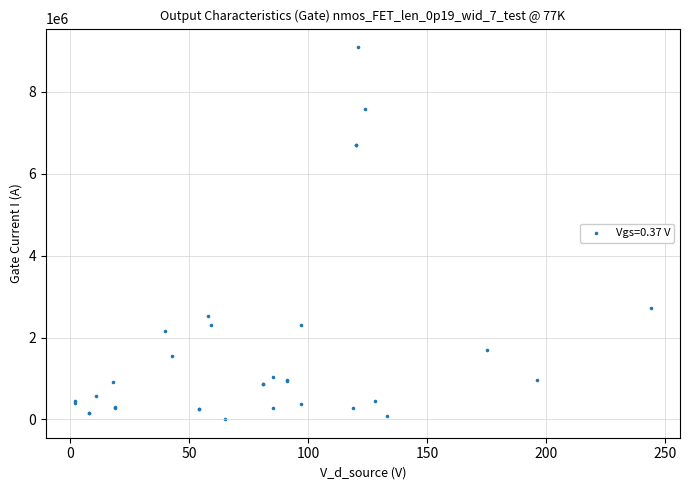

What Y value in the scatter plot is closest to 4550423?

2722878.7